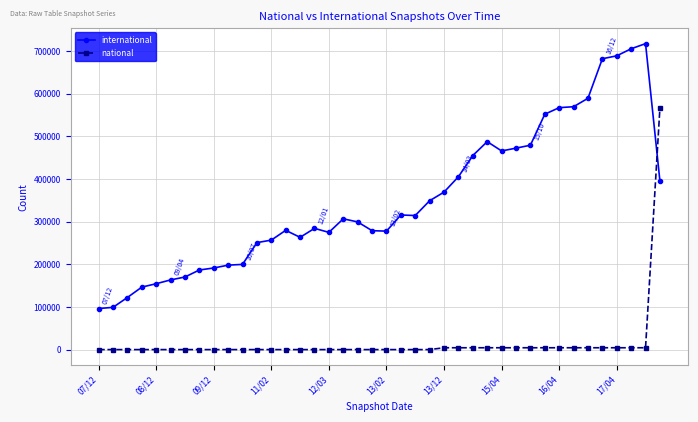

Which series has the largest total across all categories?

international